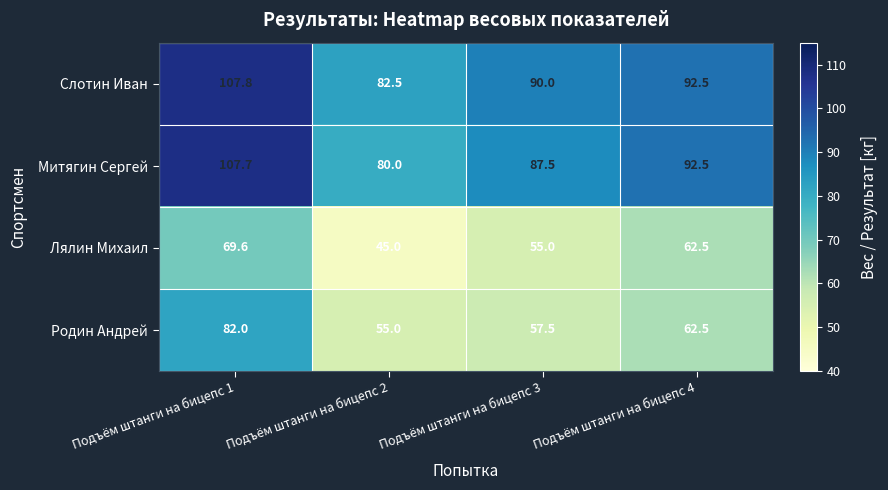

What is the difference between the maximum and minimum values in the Митягин Сергей series?

27.7